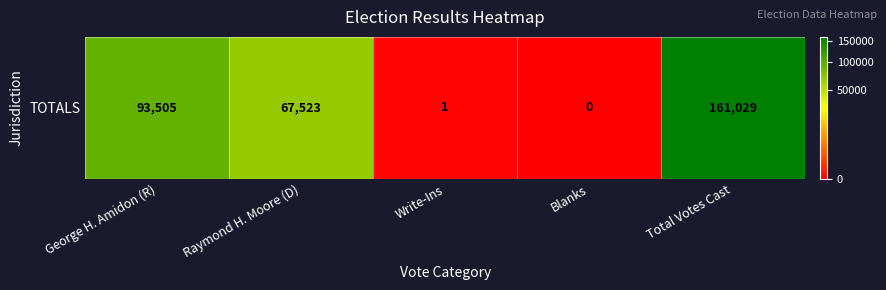

The value at Blanks is 0. True or false?

True